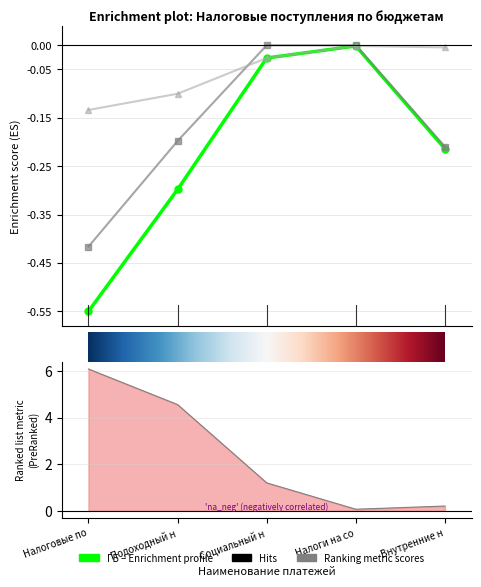

How many lines are shown in the chart?

3